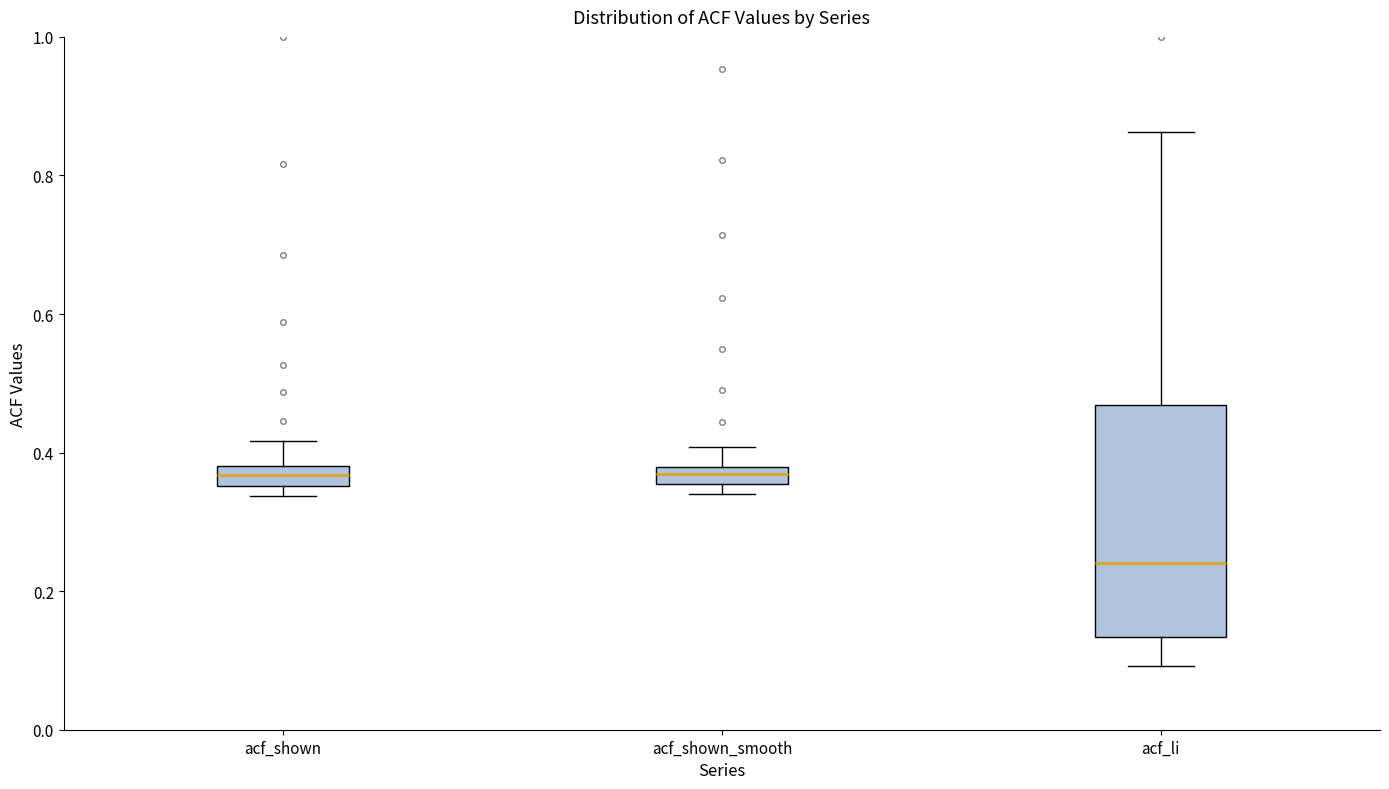

Where is the lower edge of the box for acf_shown_smooth on the y-axis? The values are not printed on the chart, so give them approximately, as read against the axis.

0.36